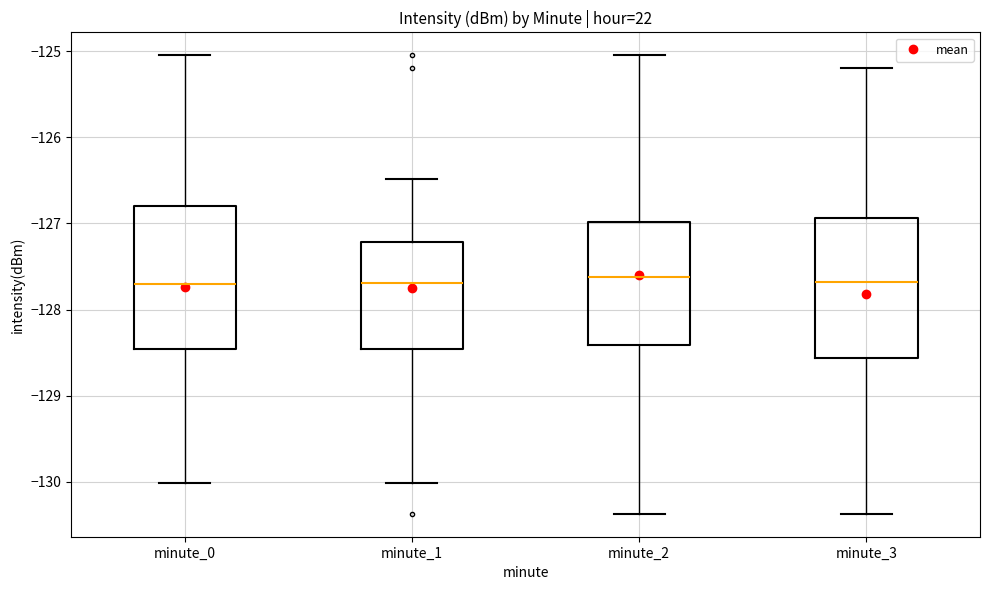

Reading left to right, read every box against the y-axis: the position of its median line, the range the box covers, and the ends of its whiskers. The values are not printed on the chart, so give them approximately, as read against the axis.

minute_0: median -127.7, box -128.5 to -126.8, whiskers -130.0 to -125.0
minute_1: median -127.7, box -128.5 to -127.2, whiskers -130.0 to -126.5
minute_2: median -127.6, box -128.4 to -127.0, whiskers -130.4 to -125.0
minute_3: median -127.7, box -128.6 to -126.9, whiskers -130.4 to -125.2